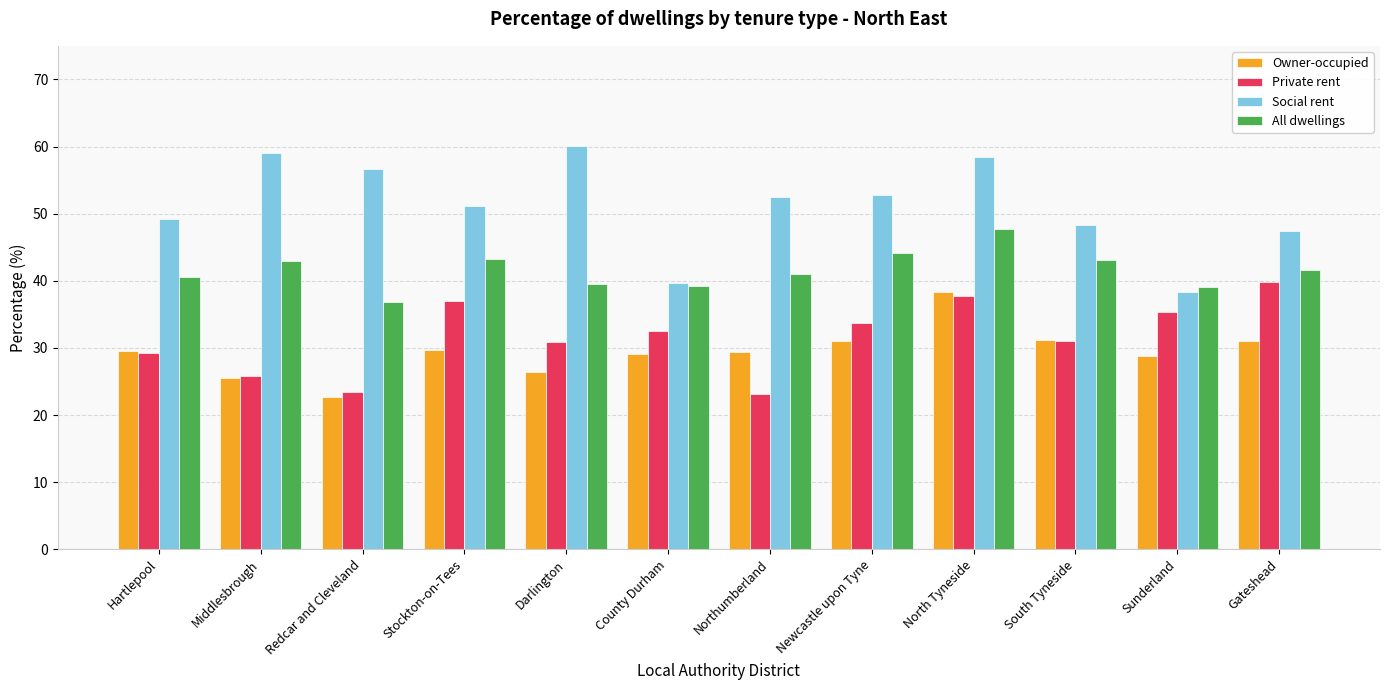

What is the average value of the Owner-occupied series?

29.4